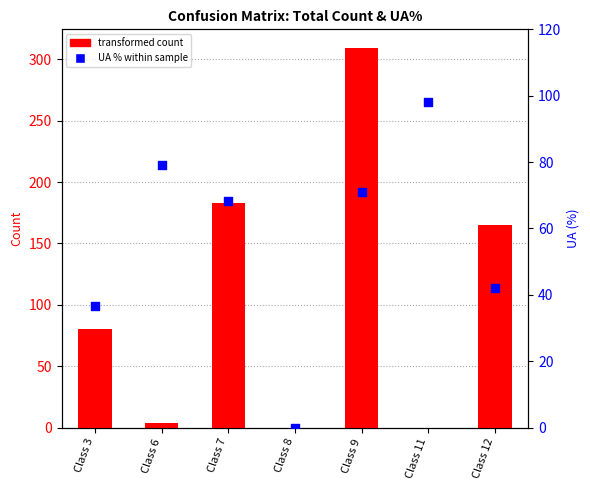

Which series has the largest total across all categories?

transformed count